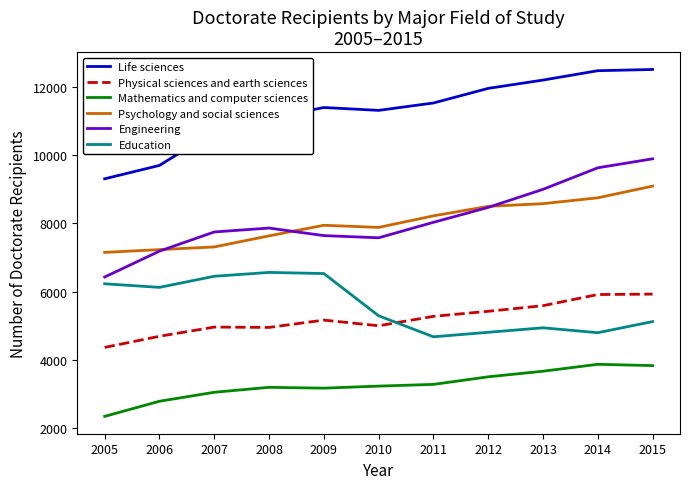

At which label is Engineering closest to 8161?

2011